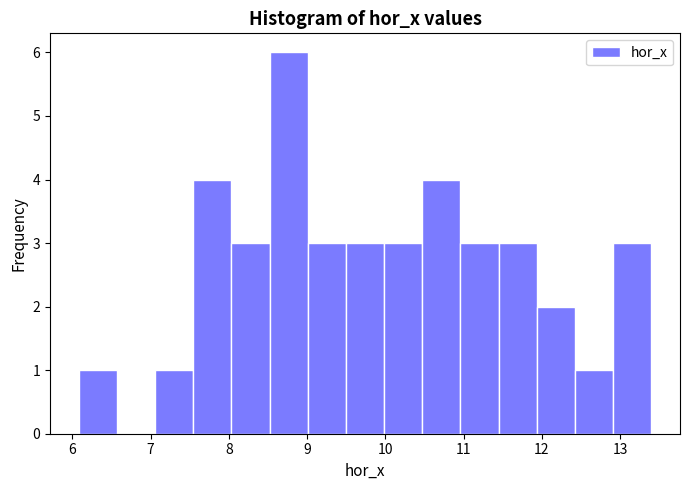

Reading left to right, list every bar in this chart as the range it spans on the x-axis followed by its height. Neither the bar edges nor the heights are printed on the chart, so give them approximately, as read against the axes.

6.1 to 6.6: 1
6.6 to 7.1: 0
7.1 to 7.5: 1
7.5 to 8.0: 4
8.0 to 8.5: 3
8.5 to 9.0: 6
9.0 to 9.5: 3
9.5 to 10.0: 3
10.0 to 10.5: 3
10.5 to 11.0: 4
11.0 to 11.4: 3
11.4 to 11.9: 3
11.9 to 12.4: 2
12.4 to 12.9: 1
12.9 to 13.4: 3